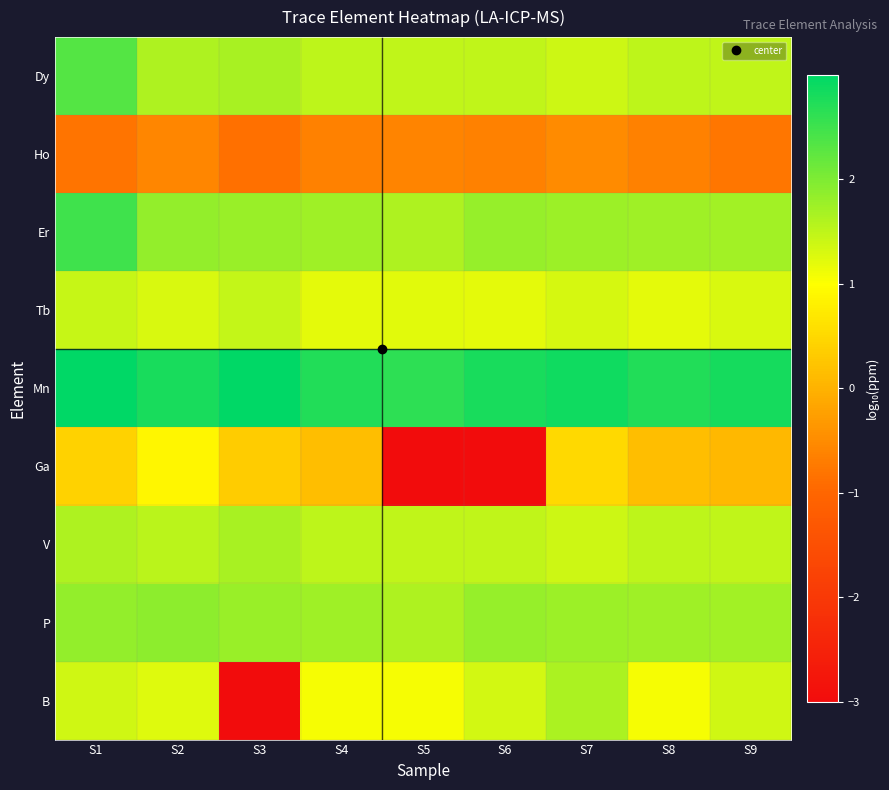

Which series changed the most between S3 and S6?

B